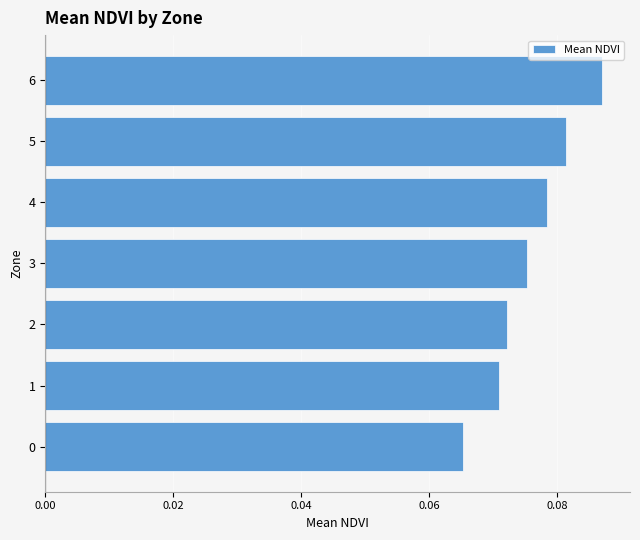

What is the sum of all values?

0.5